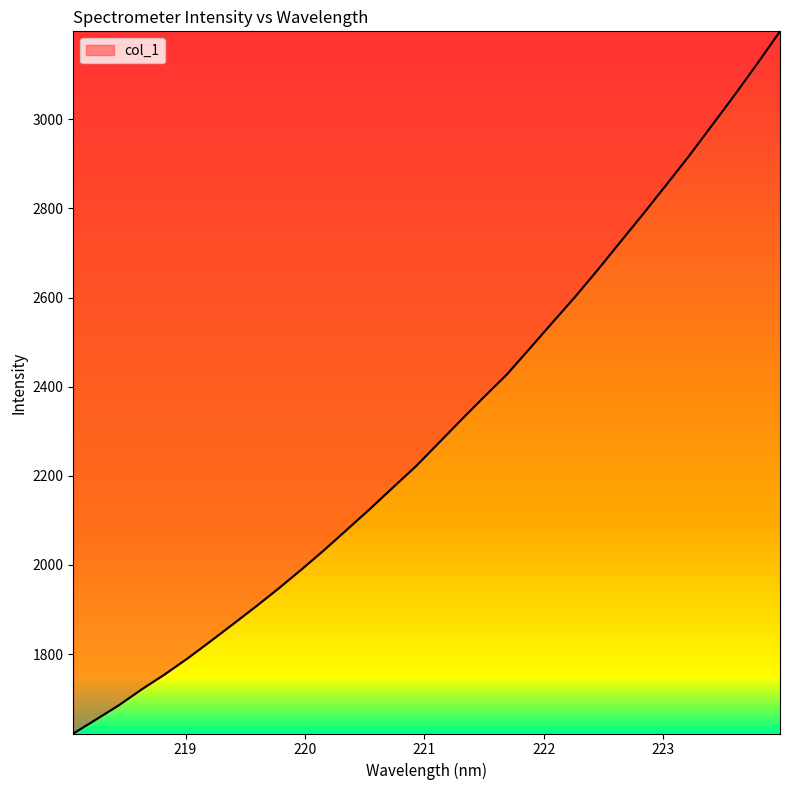

What is the maximum value shown in the chart?

3197.5